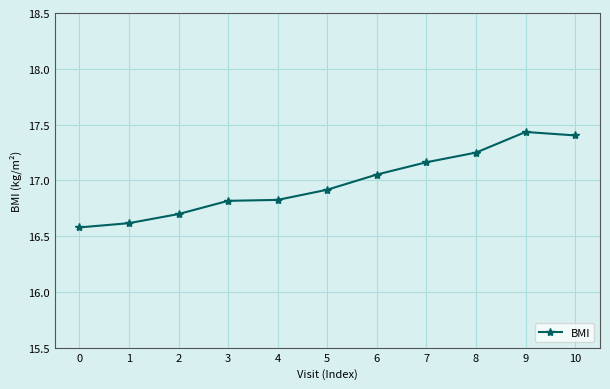

The chart shows a value of 28.3 at 6. True or false?

False